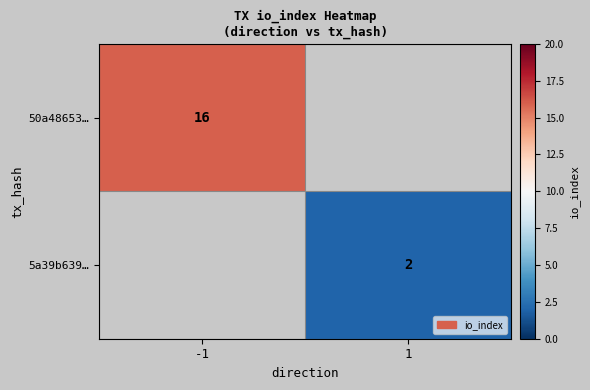

The 50a48653… series shows 5.3 at -1. True or false?

False